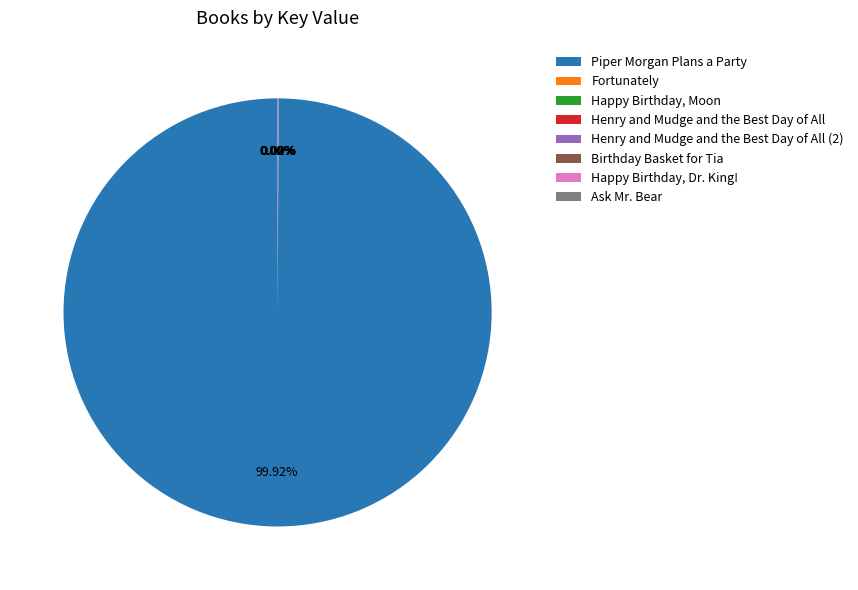

Which slice is the largest?

Piper Morgan Plans a Party